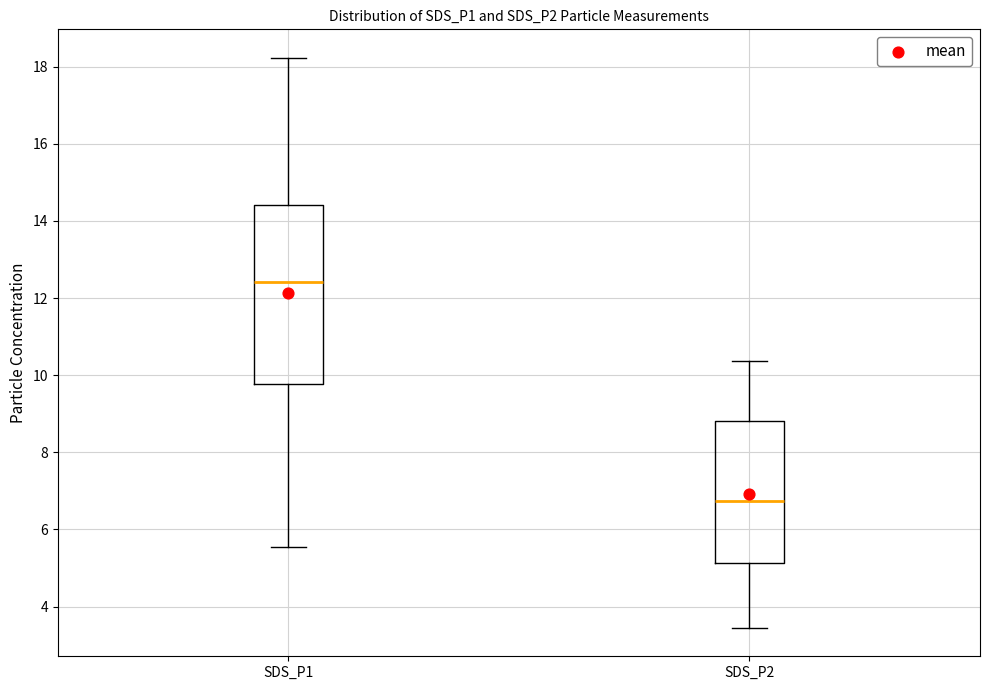

Which box has the lowest median line?

SDS_P2